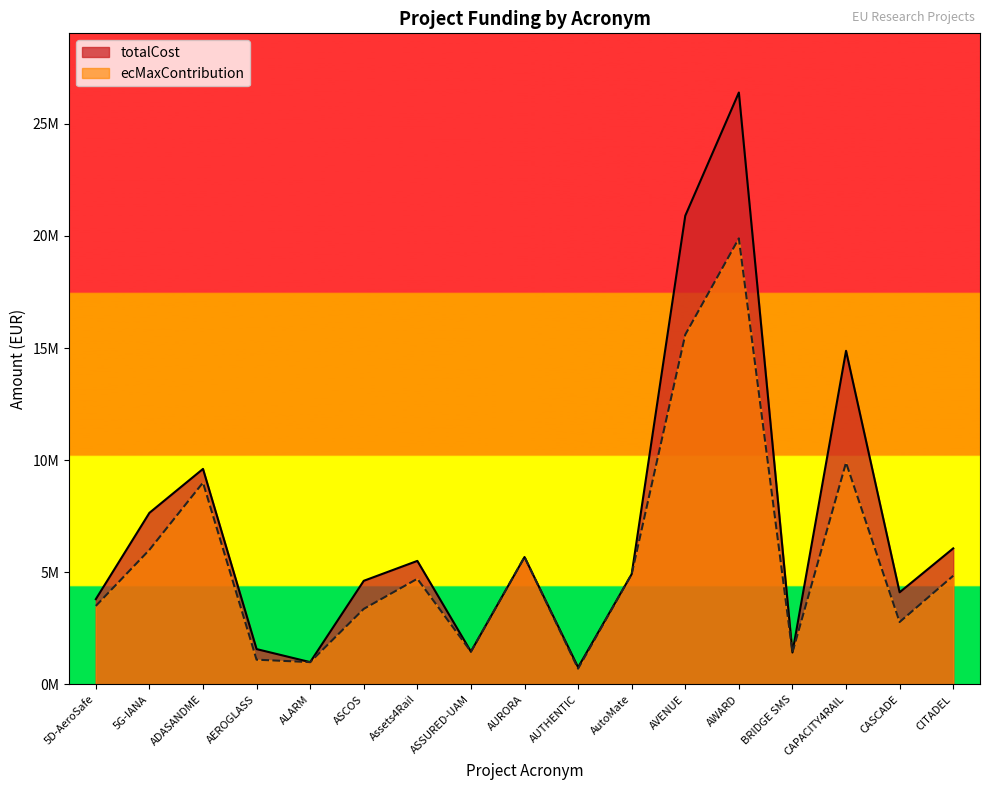

What are all the series names shown in the legend?

totalCost, ecMaxContribution